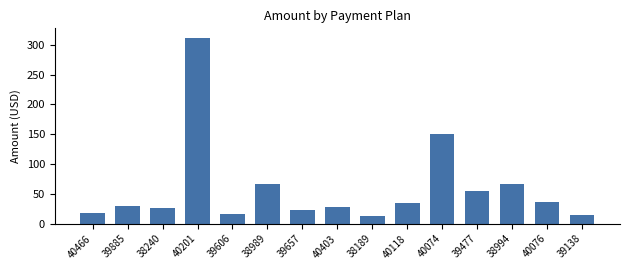

The value at 40076 is 56.1. True or false?

False